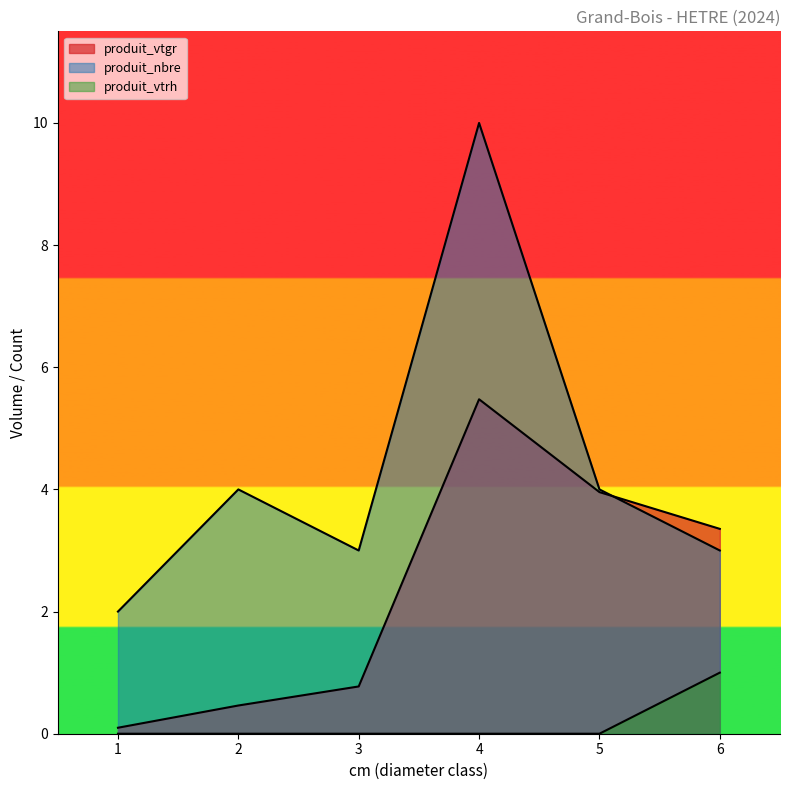

Does the chart have visible grid lines?

No